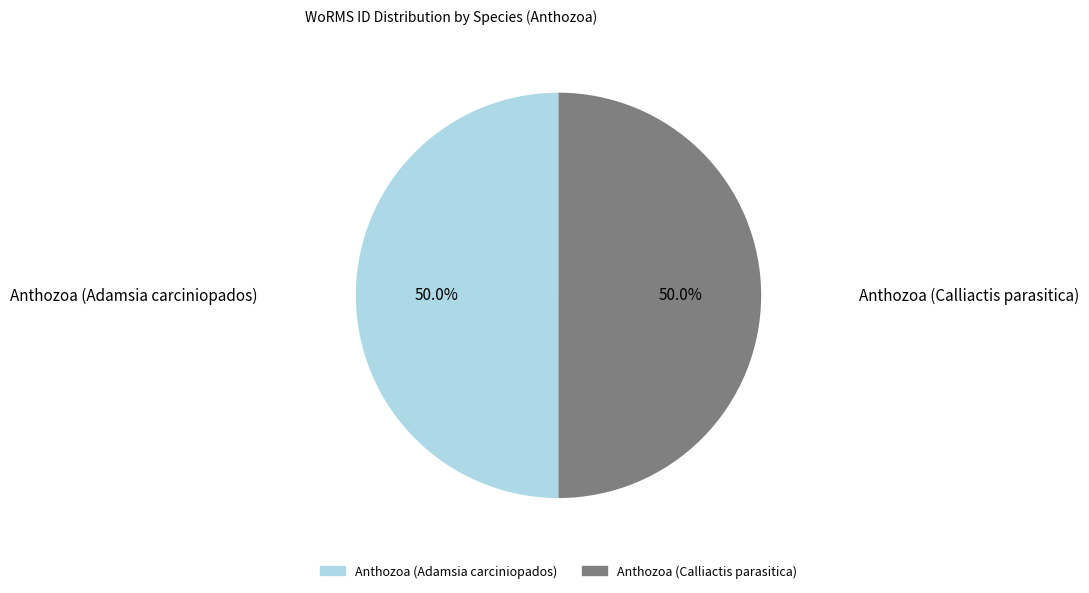

Do Anthozoa (Calliactis parasitica) and Anthozoa (Adamsia carciniopados) together represent more than half of the pie?

Yes